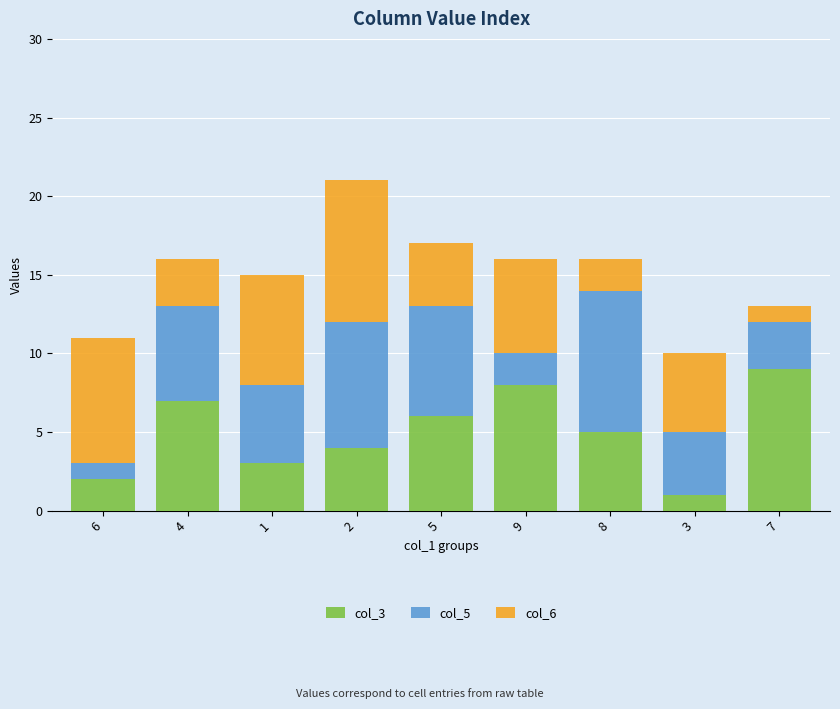

List the labels in order of col_3 value, largest first.

7, 9, 4, 5, 8, 2, 1, 6, 3